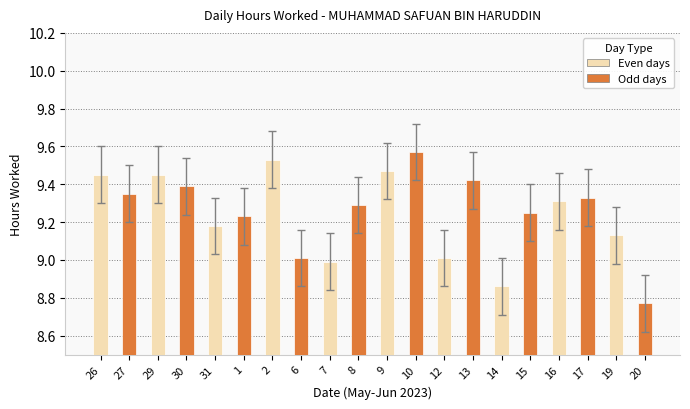

Which category has the lowest value across all series?

20